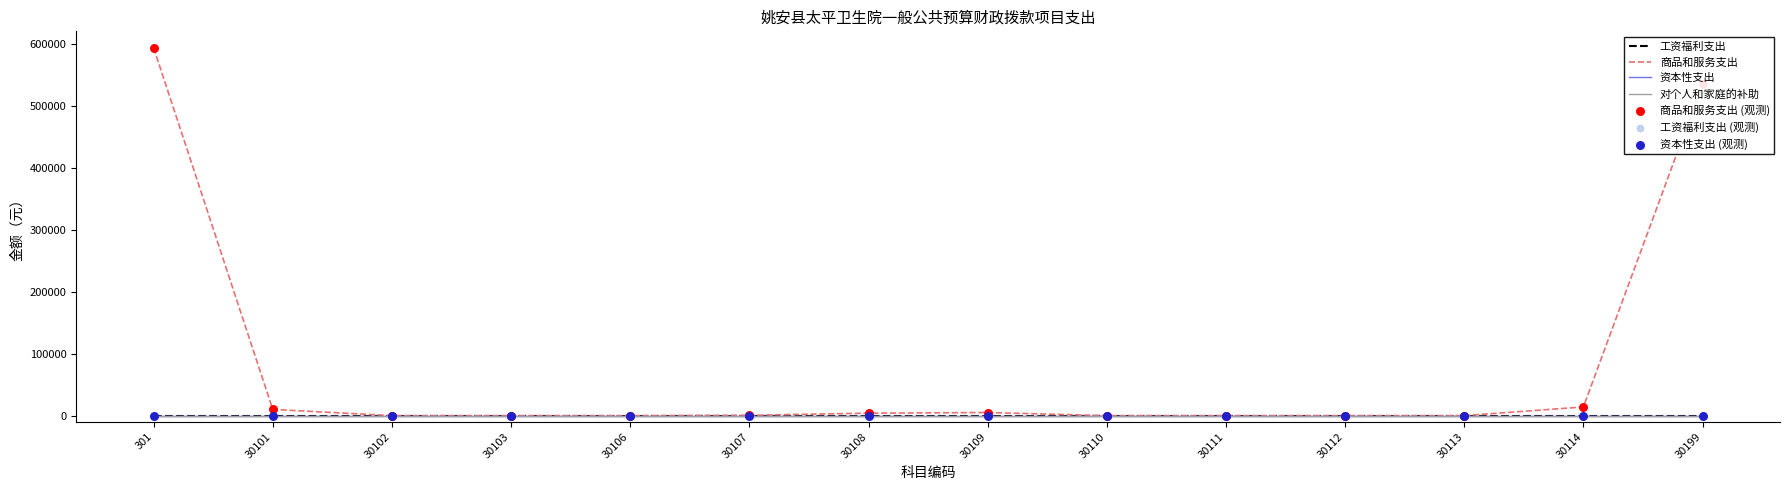

Is this an area chart (filled region under the line)?

No